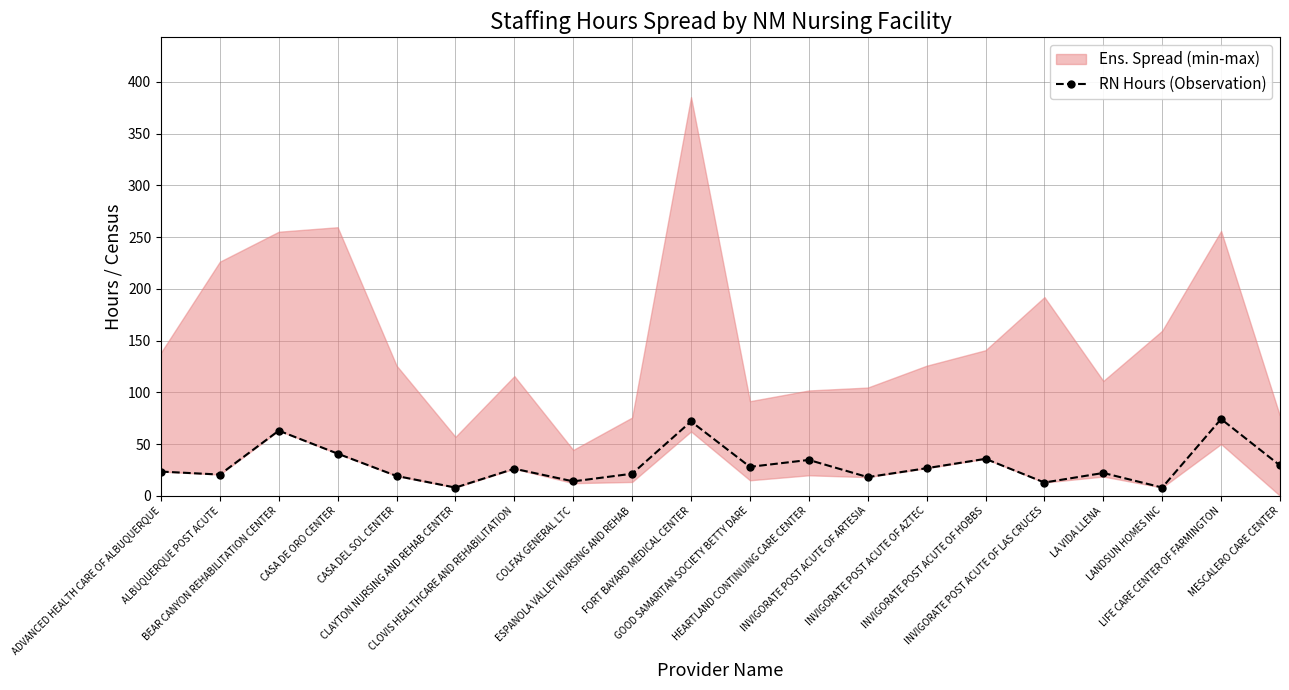

List the labels in order of value, largest first.

LIFE CARE CENTER OF FARMINGTON, FORT BAYARD MEDICAL CENTER, BEAR CANYON REHABILITATION CENTER, CASA DE ORO CENTER, INVIGORATE POST ACUTE OF HOBBS, HEARTLAND CONTINUING CARE CENTER, MESCALERO CARE CENTER, GOOD SAMARITAN SOCIETY BETTY DARE, INVIGORATE POST ACUTE OF AZTEC, CLOVIS HEALTHCARE AND REHABILITATION, ADVANCED HEALTH CARE OF ALBUQUERQUE, LA VIDA LLENA, ESPANOLA VALLEY NURSING AND REHAB, ALBUQUERQUE POST ACUTE, CASA DEL SOL CENTER, INVIGORATE POST ACUTE OF ARTESIA, COLFAX GENERAL LTC, INVIGORATE POST ACUTE OF LAS CRUCES, LANDSUN HOMES INC, CLAYTON NURSING AND REHAB CENTER